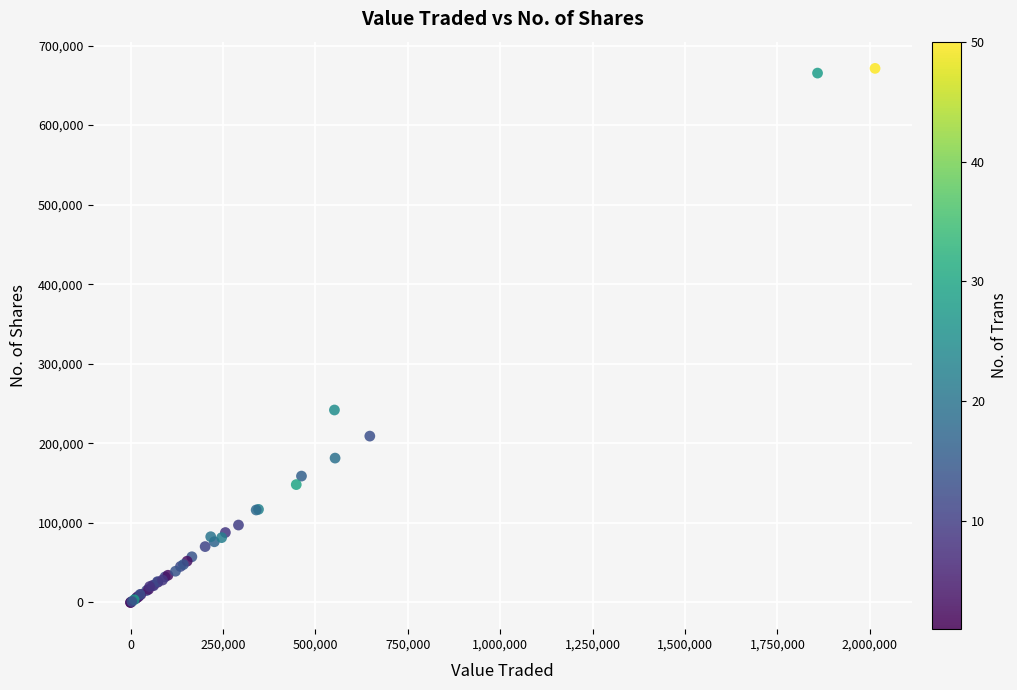

What Y value in the scatter plot is closest to 335643?

241903